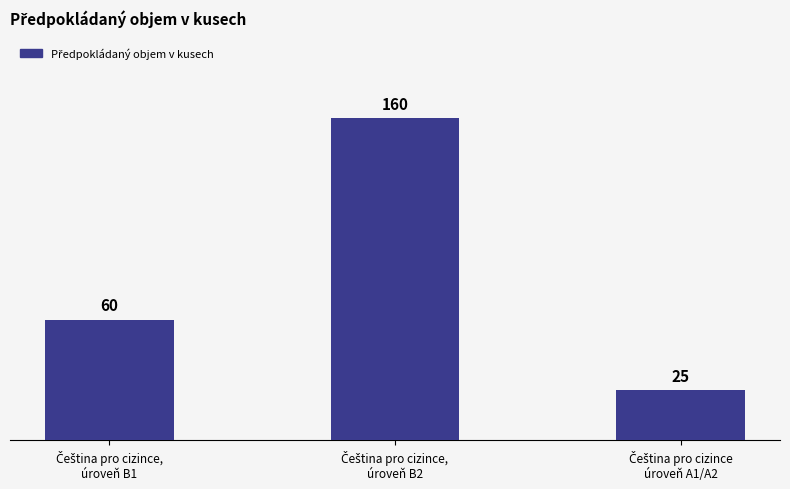

Count the number of data series in this chart.

1